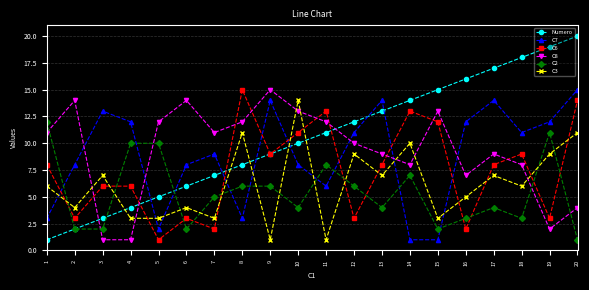

Which series has the widest spread of values?

Numero